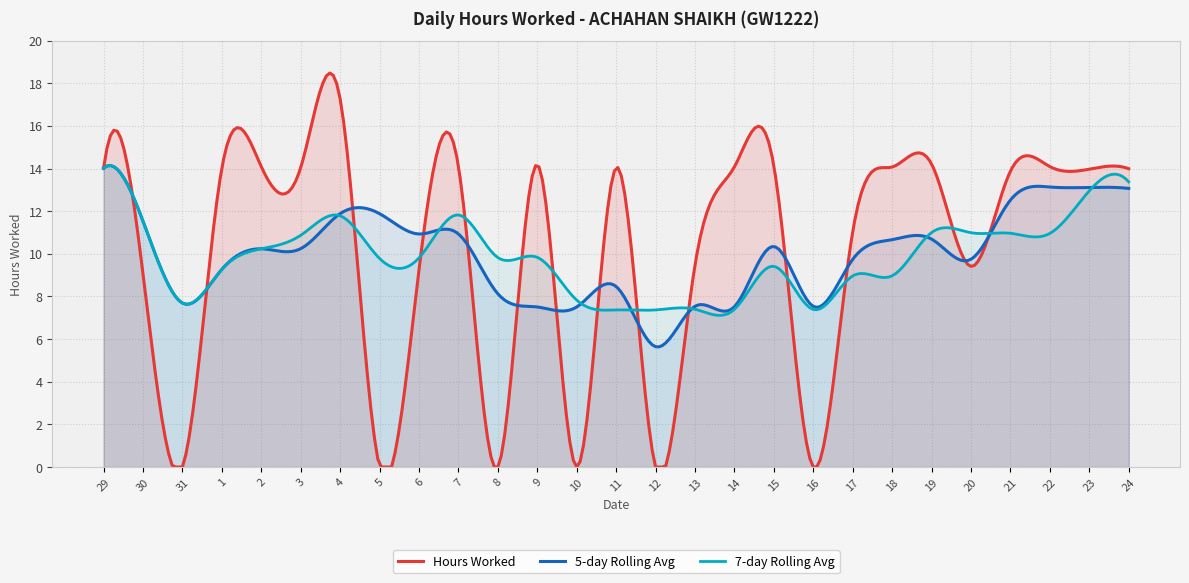

Reading right to left, what are all the values shown in this chart?

14.0	14.0	14.1	13.9	9.4	14.2	14.1	11.0	0.0	14.1	14.1	9.5	0.0	14.0	0.0	14.2	0.0	14.1	9.2	0.0	17.3	14.0	14.1	14.0	0.0	9.1	14.0